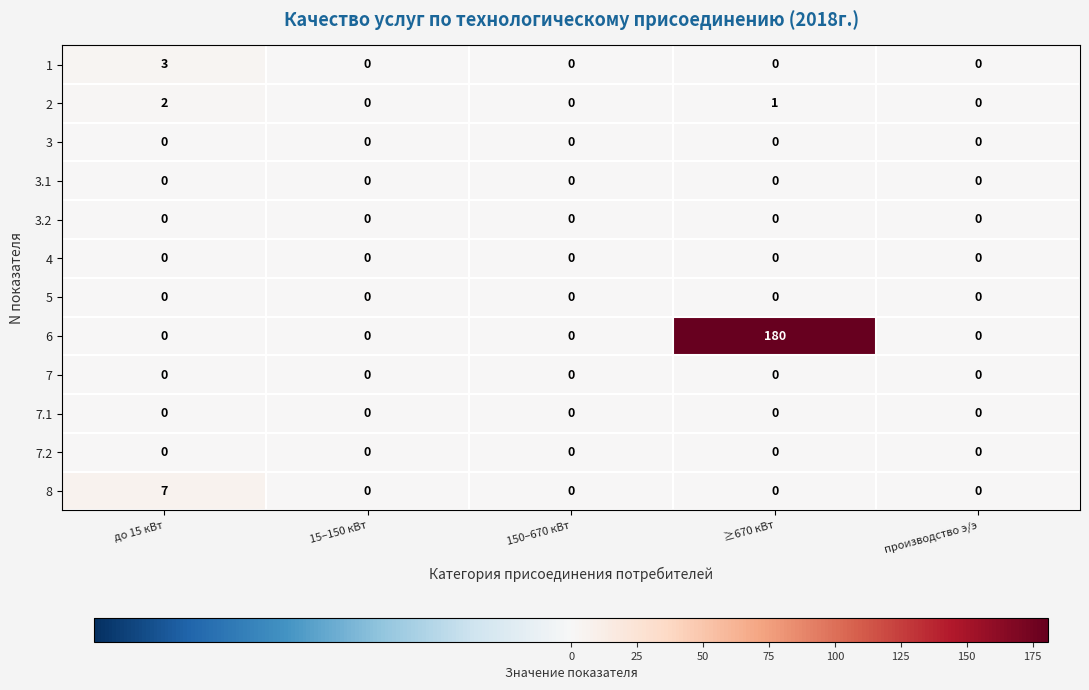

What is the difference between the maximum and minimum values in the 8 series?

7